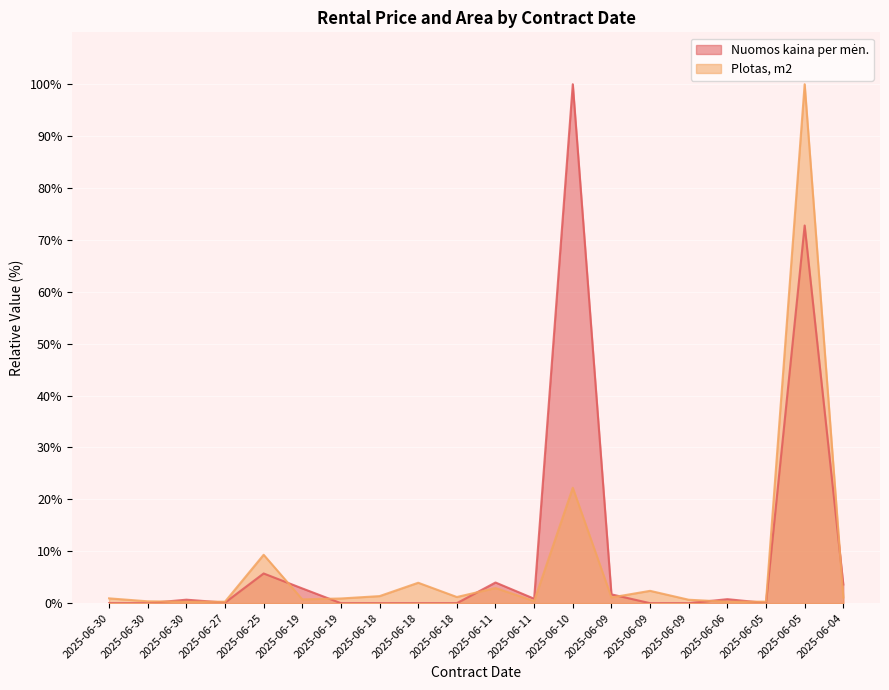

What is the sum of the Plotas, m2 values at 2025-06-18 and 2025-06-06?

1.5